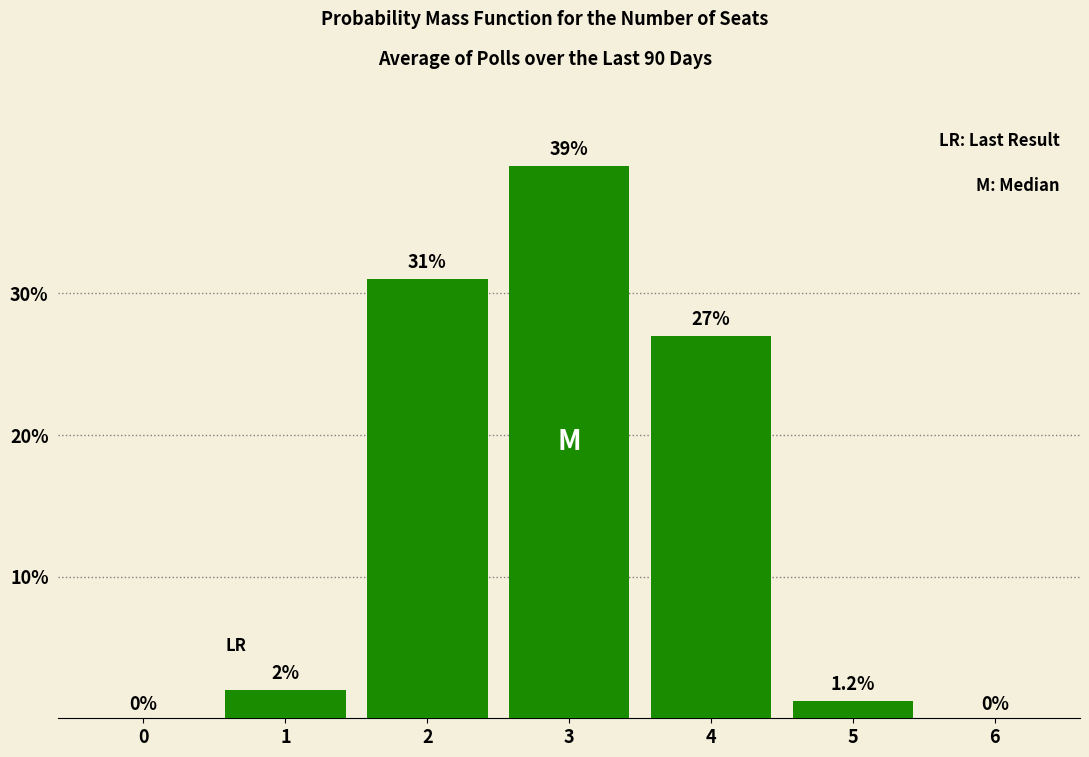

Reading left to right, list all the values displayed in this chart.

0=0.0	1=2.0	2=31.0	3=39.0	4=27.0	5=1.2	6=0.0